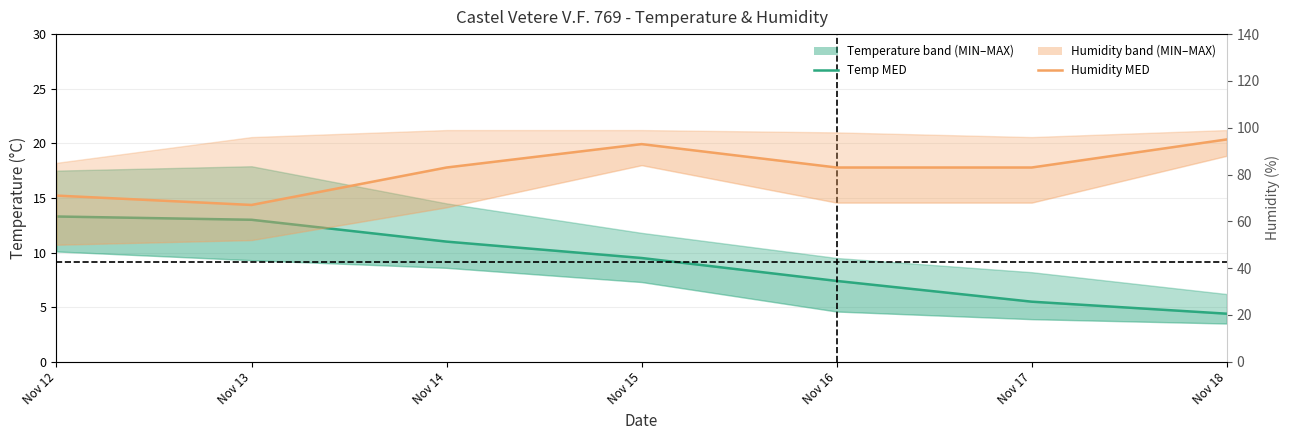

Does the chart display data point markers on the line(s)?

No